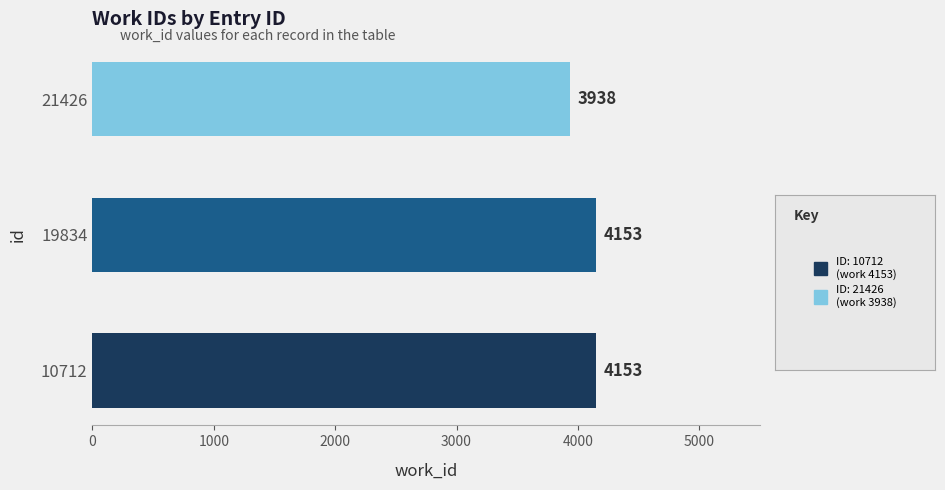

Where is the data nearest to the value 4045?

21426